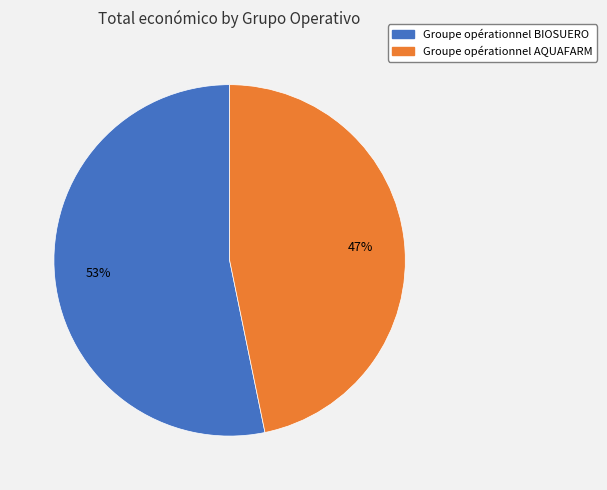

Which has a higher value, Groupe opérationnel AQUAFARM or Groupe opérationnel BIOSUERO?

Groupe opérationnel BIOSUERO